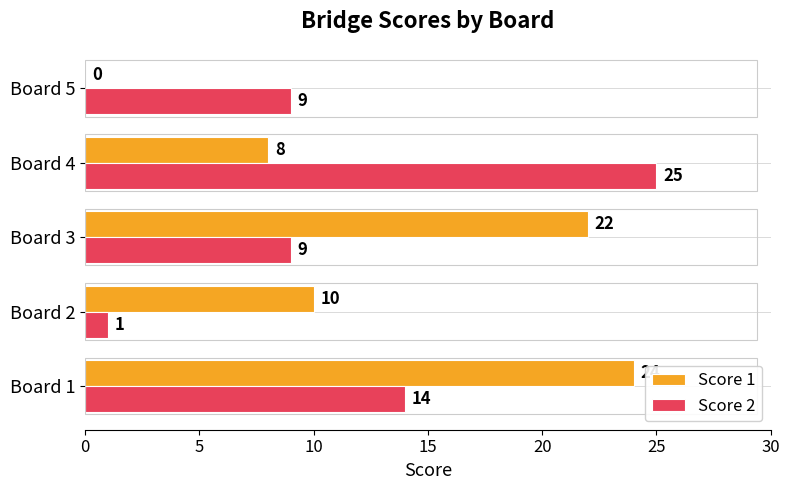

What is the sum of all Score 1 values?

64